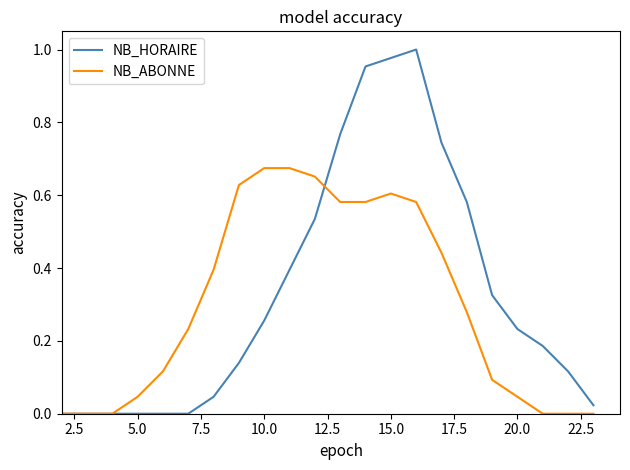

Which series has the widest spread of values?

NB_HORAIRE